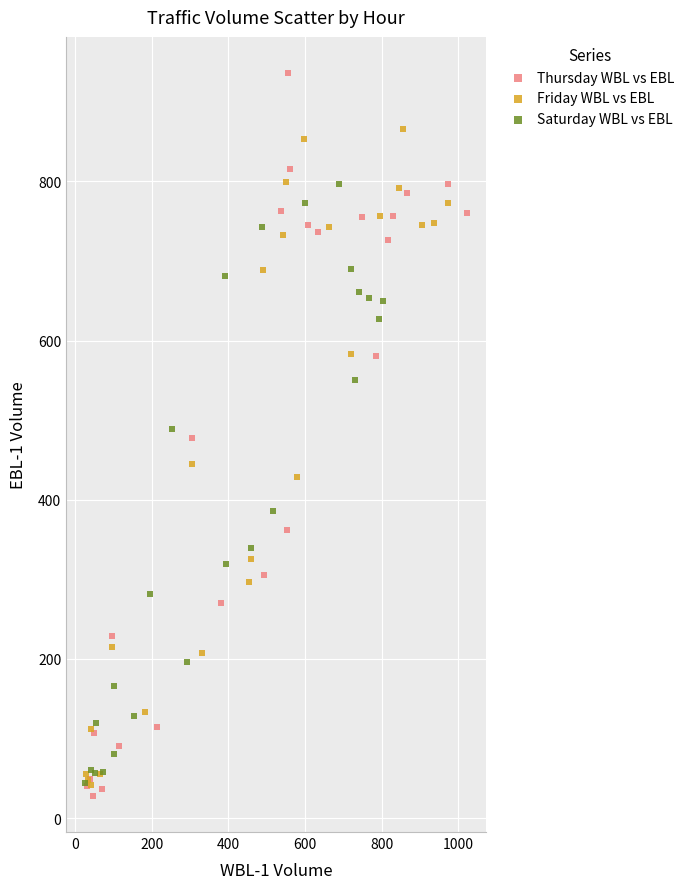

Which series contains the lowest Y value?

Thursday WBL vs EBL